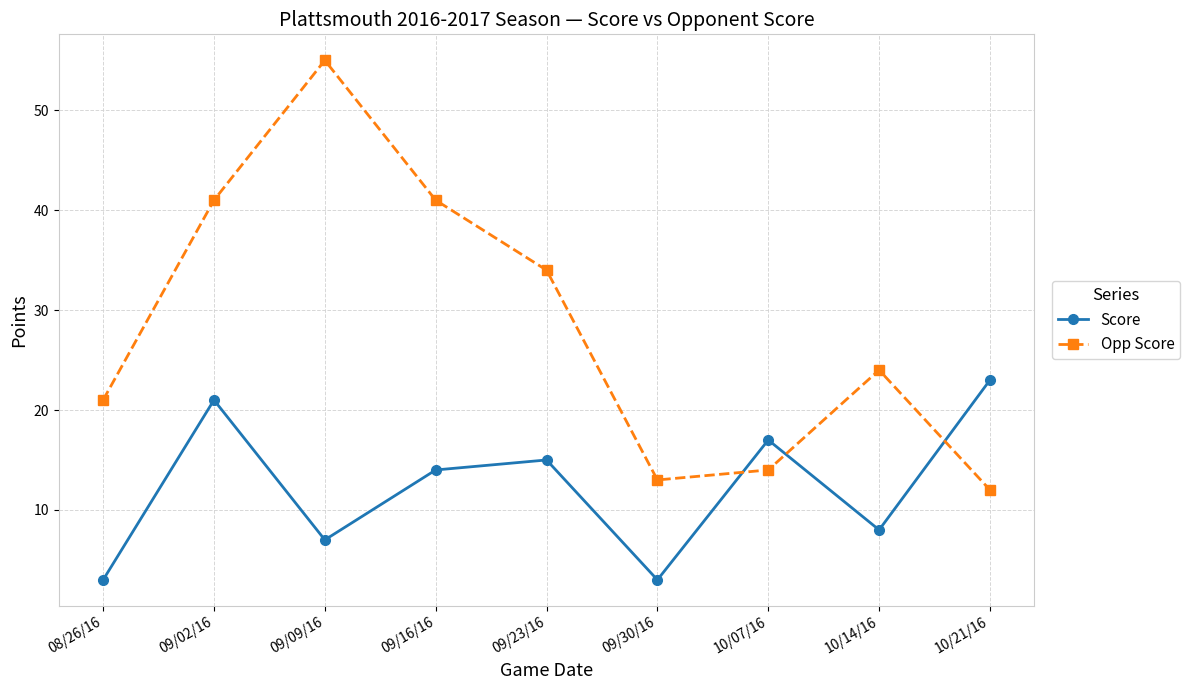

What is the maximum value for Opp Score?

55